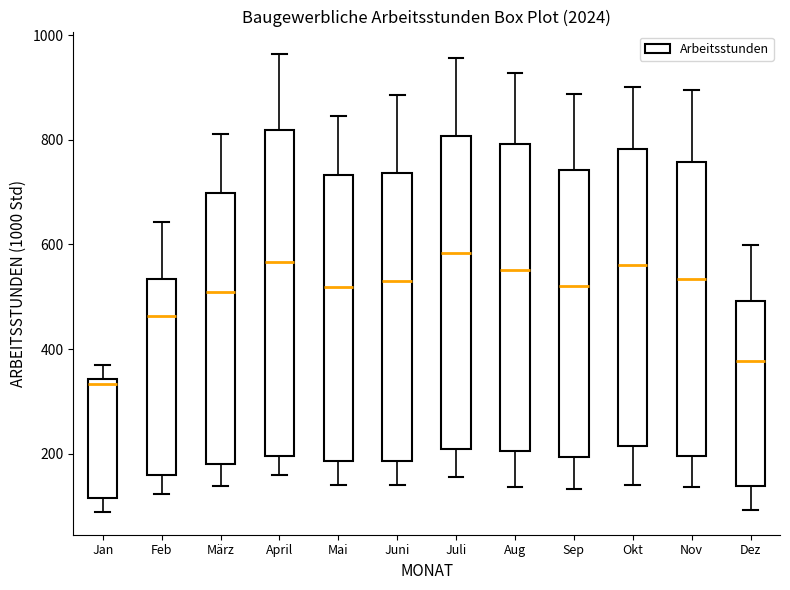

Reading left to right, read every box against the y-axis: the position of its median line, the range the box covers, and the ends of its whiskers. The values are not printed on the chart, so give them approximately, as read against the axis.

Jan: median 340 (just below the box's upper edge), box 120 to 340, whiskers 80 to 380
Feb: median 460, box 160 to 540, whiskers 120 to 640
März: median 520, box 180 to 700, whiskers 140 to 820
April: median 560, box 200 to 820, whiskers 160 to 960
Mai: median 520, box 180 to 740, whiskers 140 to 840
Juni: median 540, box 180 to 740, whiskers 140 to 880
Juli: median 580, box 200 to 800, whiskers 160 to 960
Aug: median 560, box 200 to 800, whiskers 140 to 920
Sep: median 520, box 200 to 740, whiskers 140 to 880
Okt: median 560, box 220 to 780, whiskers 140 to 900
Nov: median 540, box 200 to 760, whiskers 140 to 900
Dez: median 380, box 140 to 500, whiskers 100 to 600